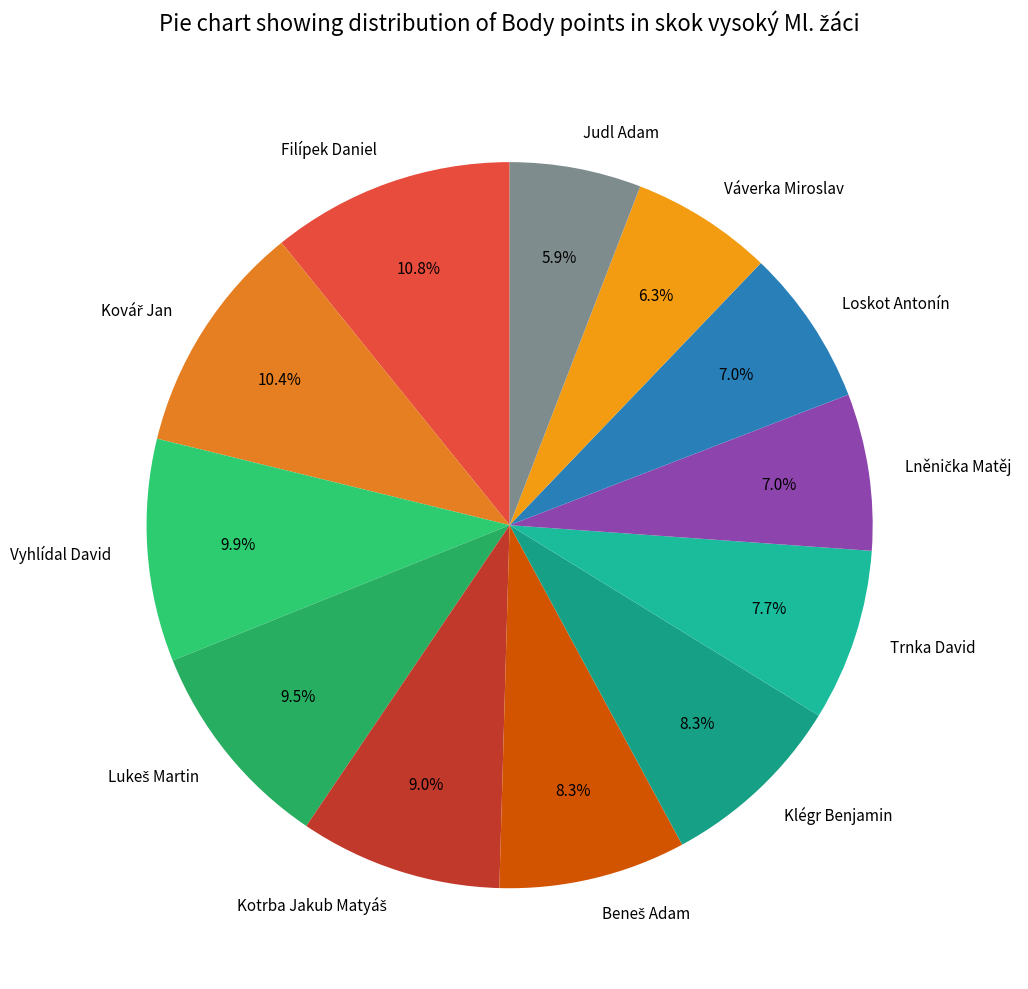

Which has a higher value, Filípek Daniel or Vyhlídal David?

Filípek Daniel